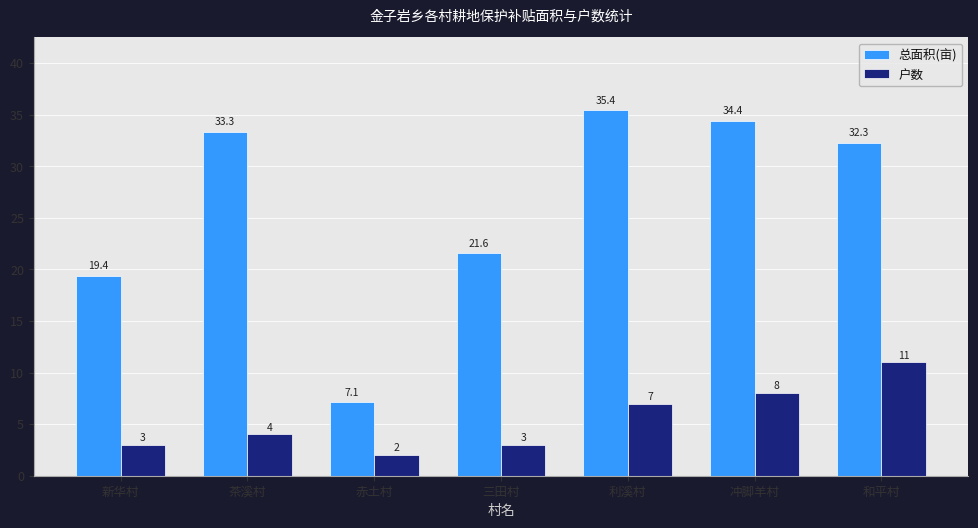

Does the chart contain stacked bars?

No